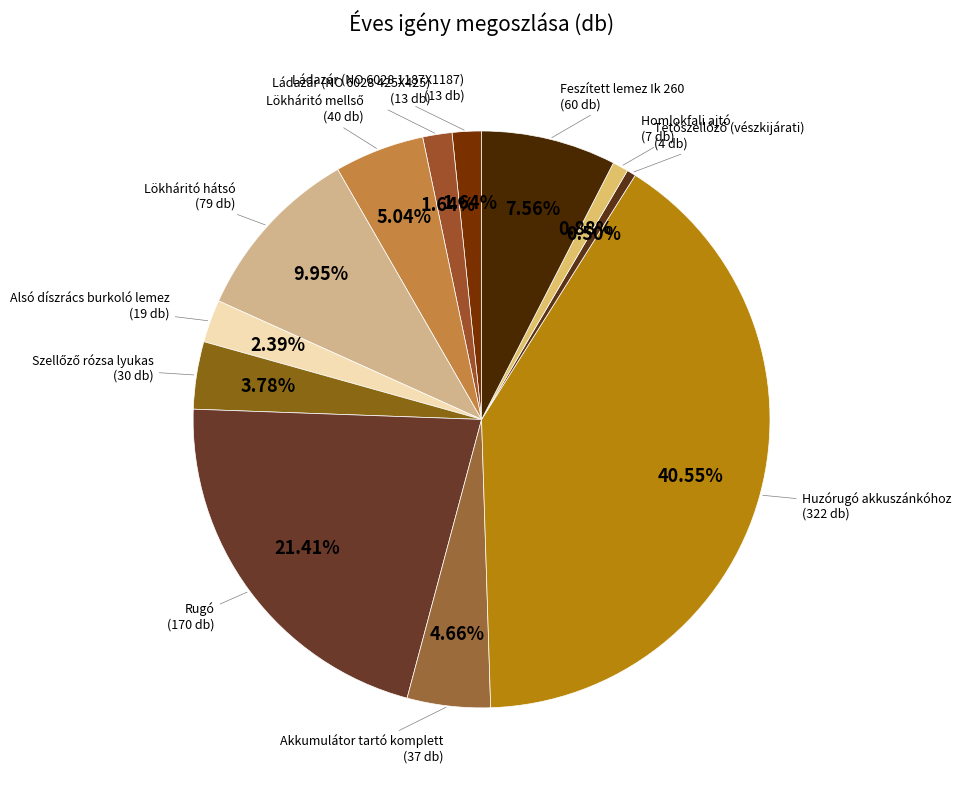

Does Rugó account for over 50% of the chart?

No